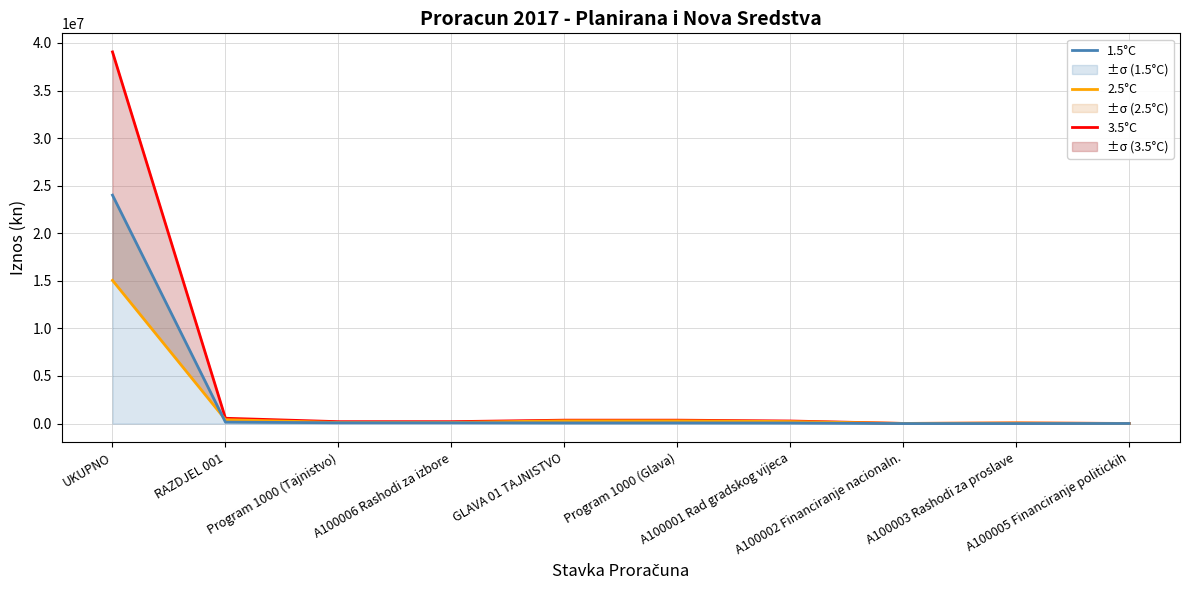

Which category has the highest value in the 2.5°C series?

UKUPNO